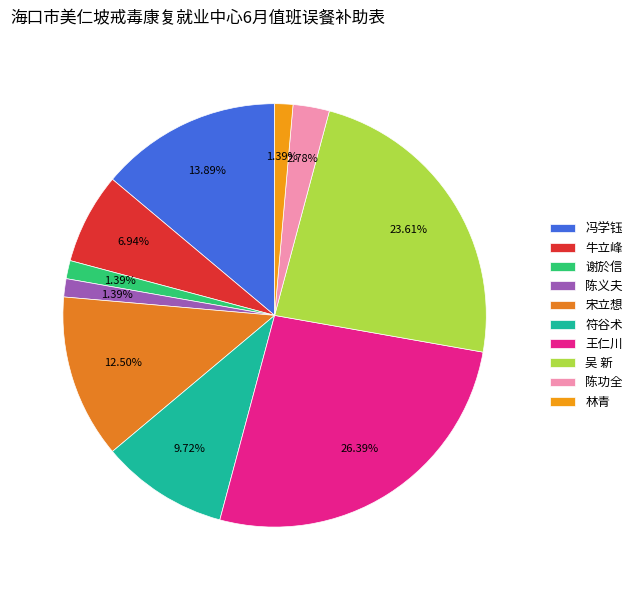

To the nearest percent, what percentage of the pie is 王仁川?

26%